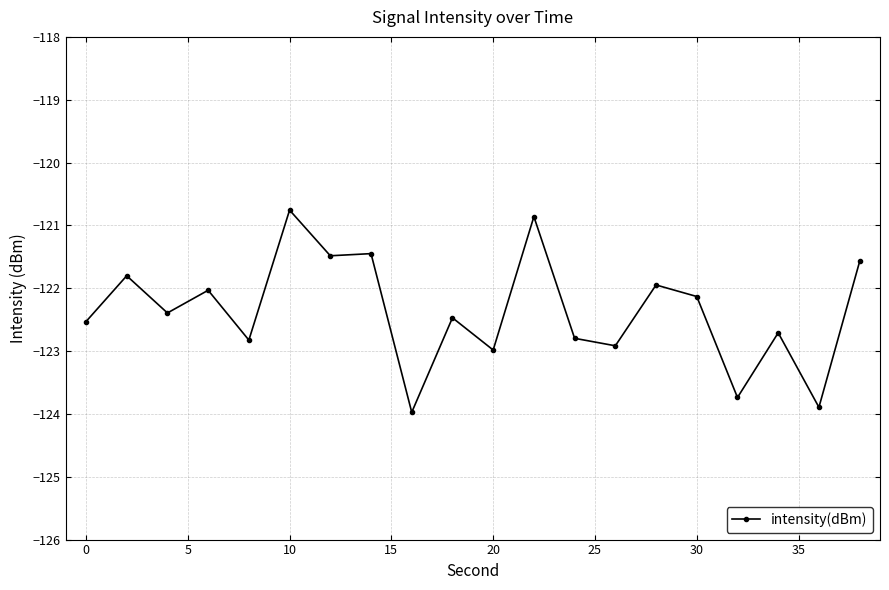

How many data points does each series have?

20